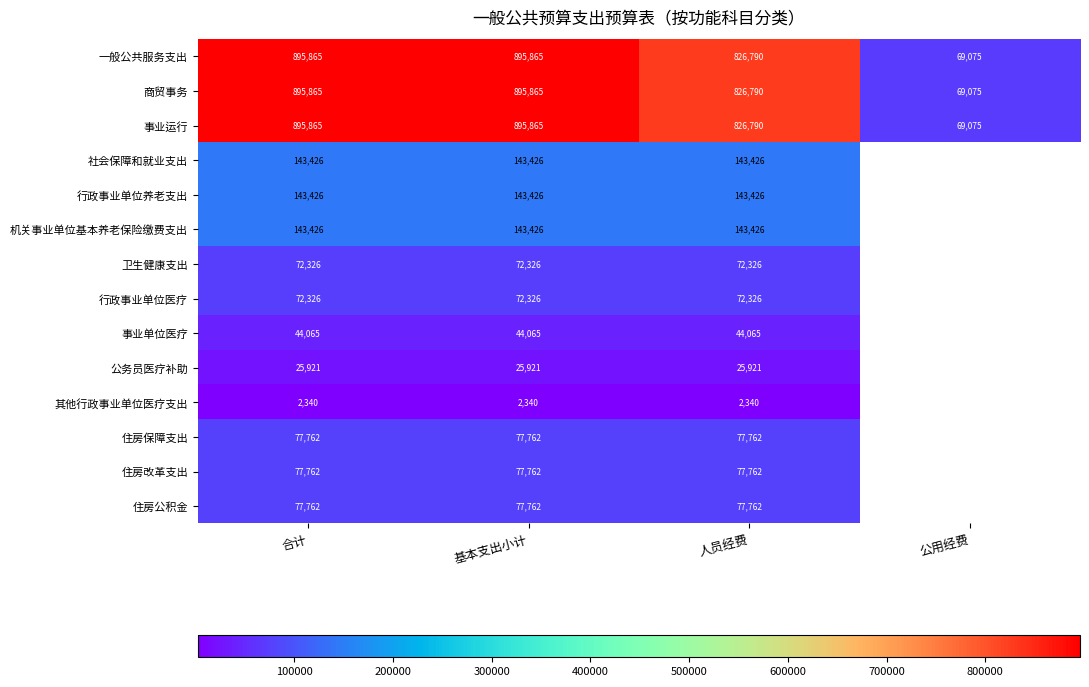

At which label does 一般公共服务支出 reach its minimum?

公用经费